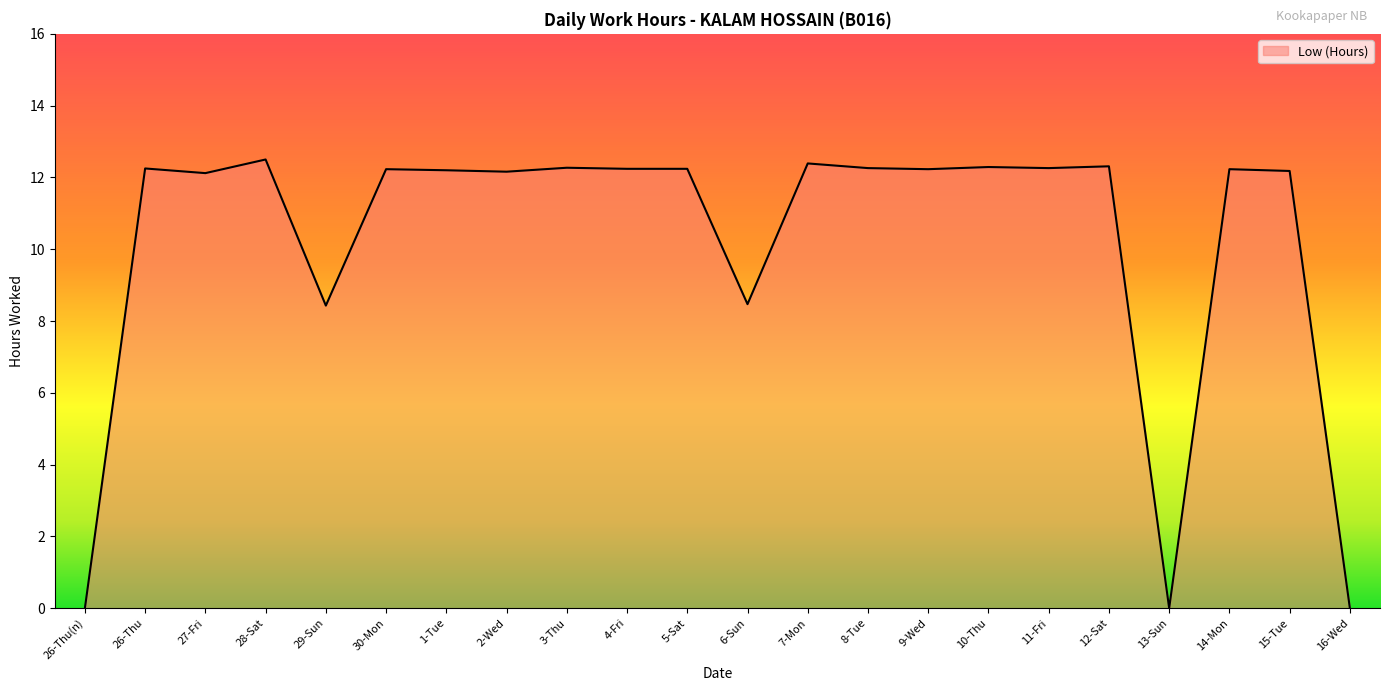

What is the greatest value displayed?

12.5